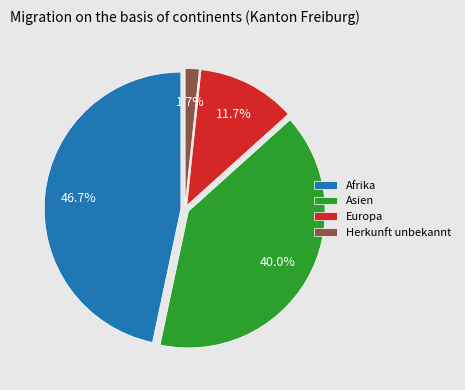

Which slice is the largest?

Afrika